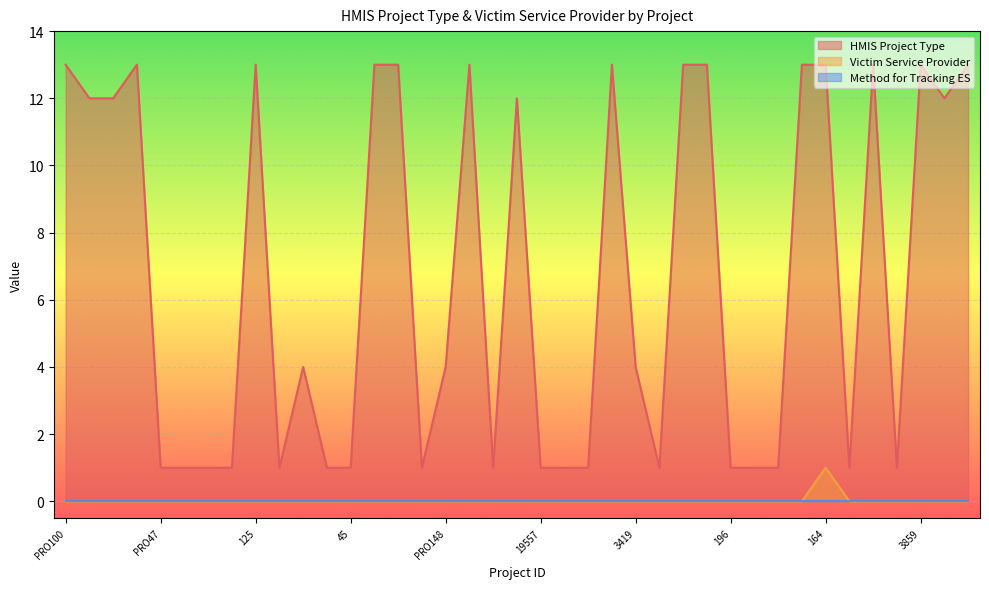

The HMIS Project Type series shows 0 at 306. True or false?

False